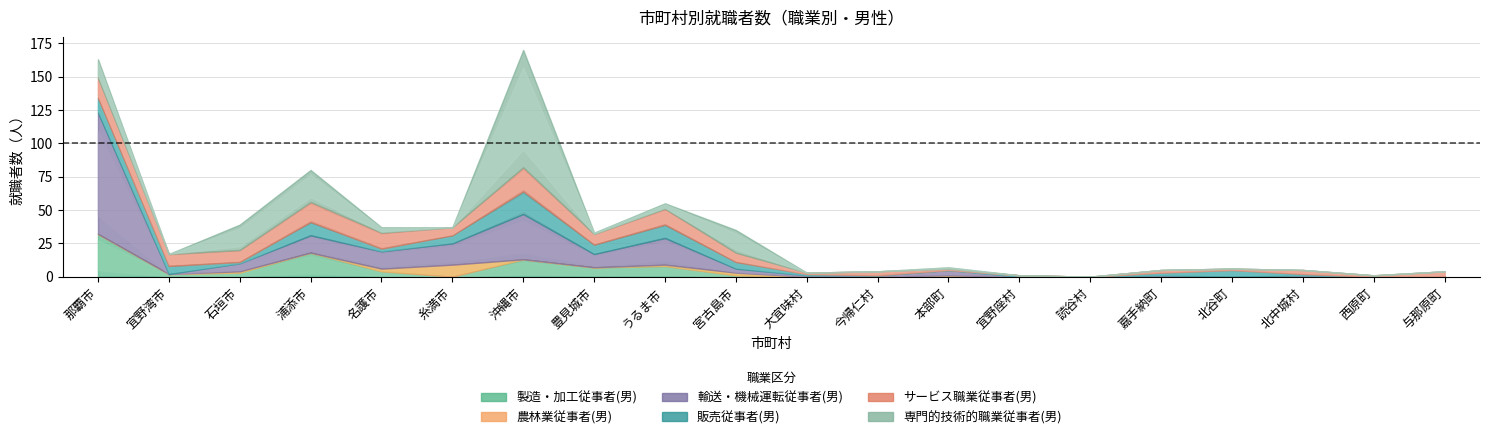

At how many categories does at least one series exceed 52?

2